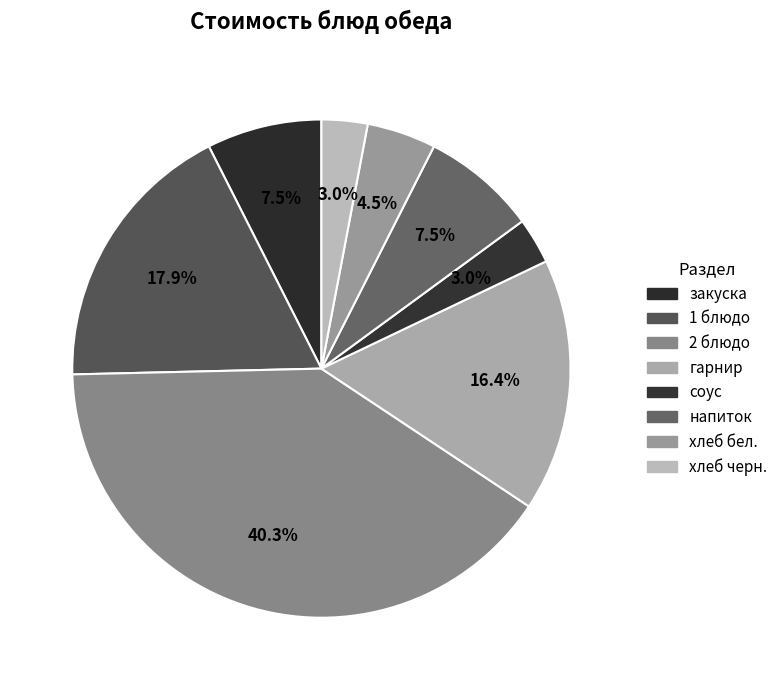

Count the number of slices in the pie.

8